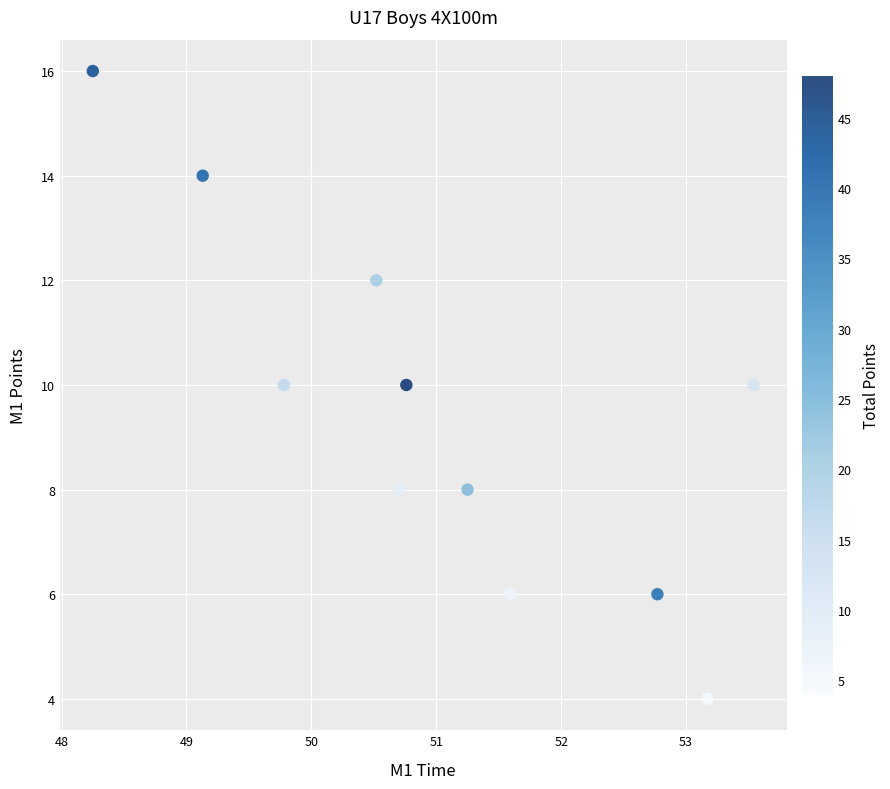

What is the average Y value?

9